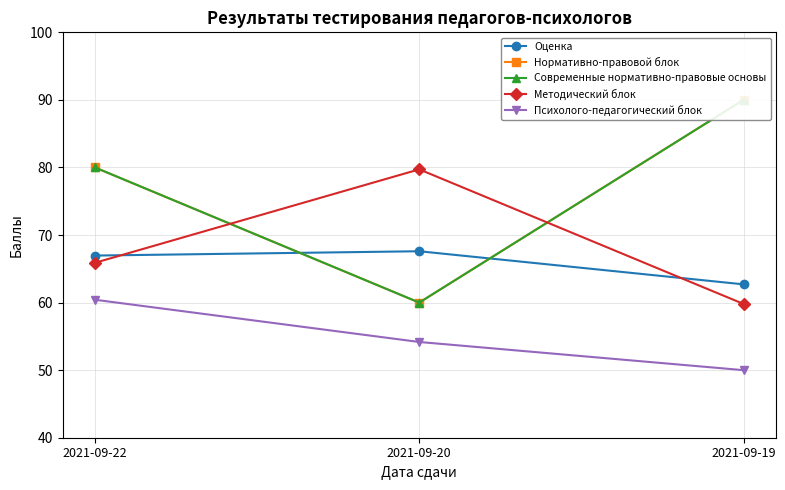

What is the sum of the Современные нормативно-правовые основы values at 2021-09-19 and 2021-09-22?

170.0